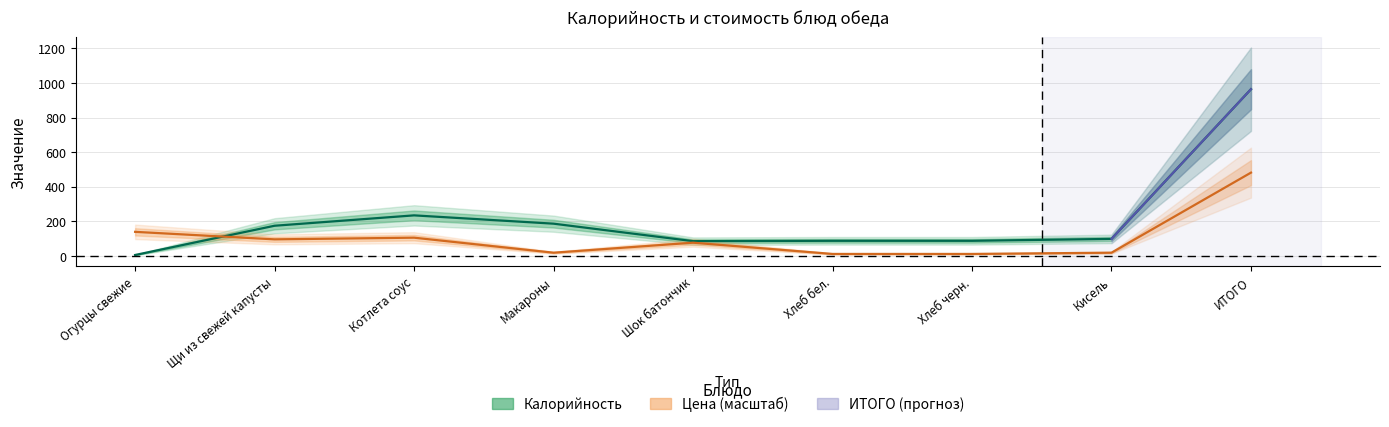

Which series ends up on top after the final intersection of Калорийность and Цена?

Калорийность